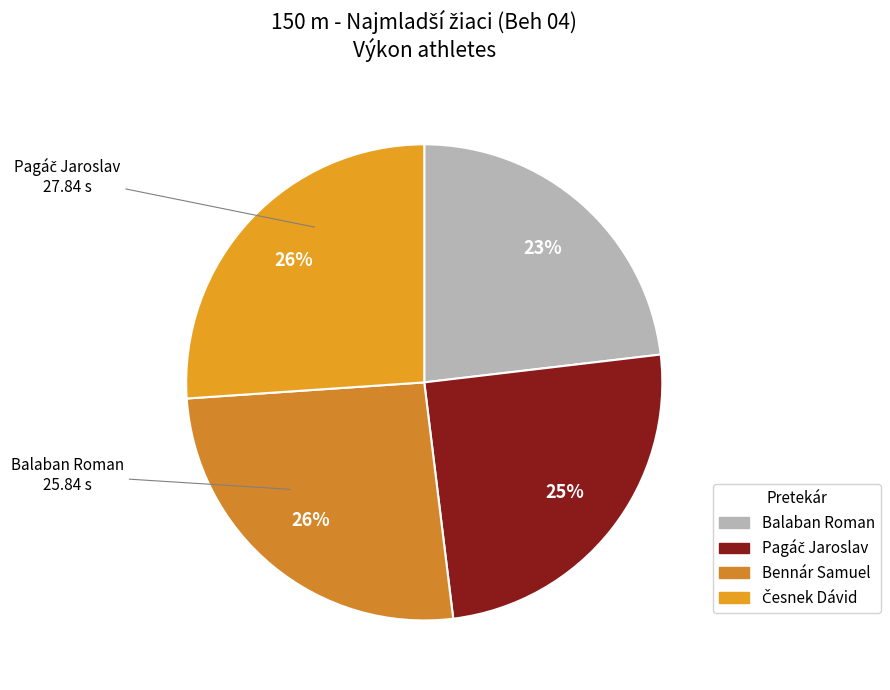

How many slices are in this pie chart?

4